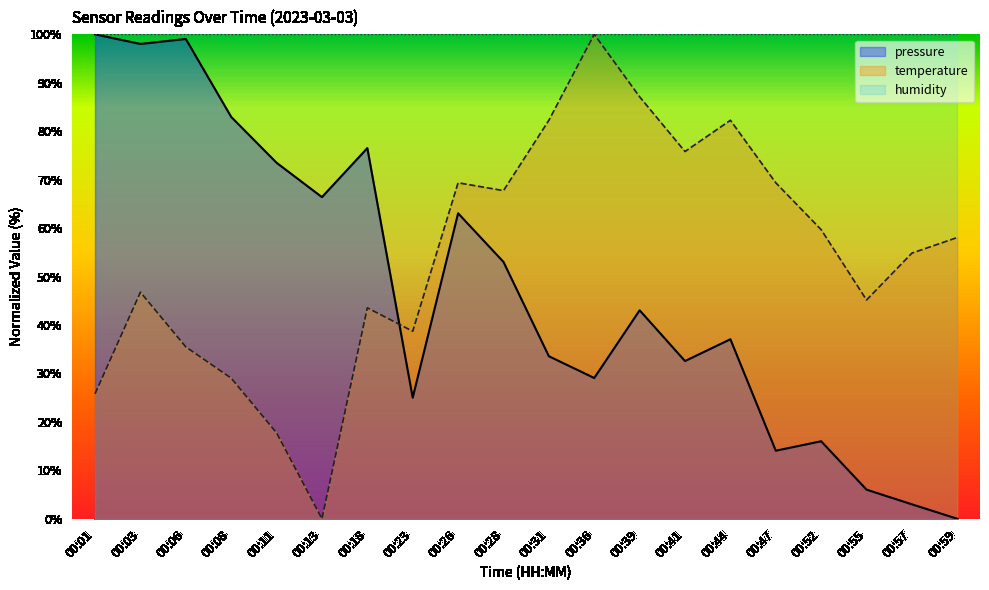

How many values in temperature are above zero?

19